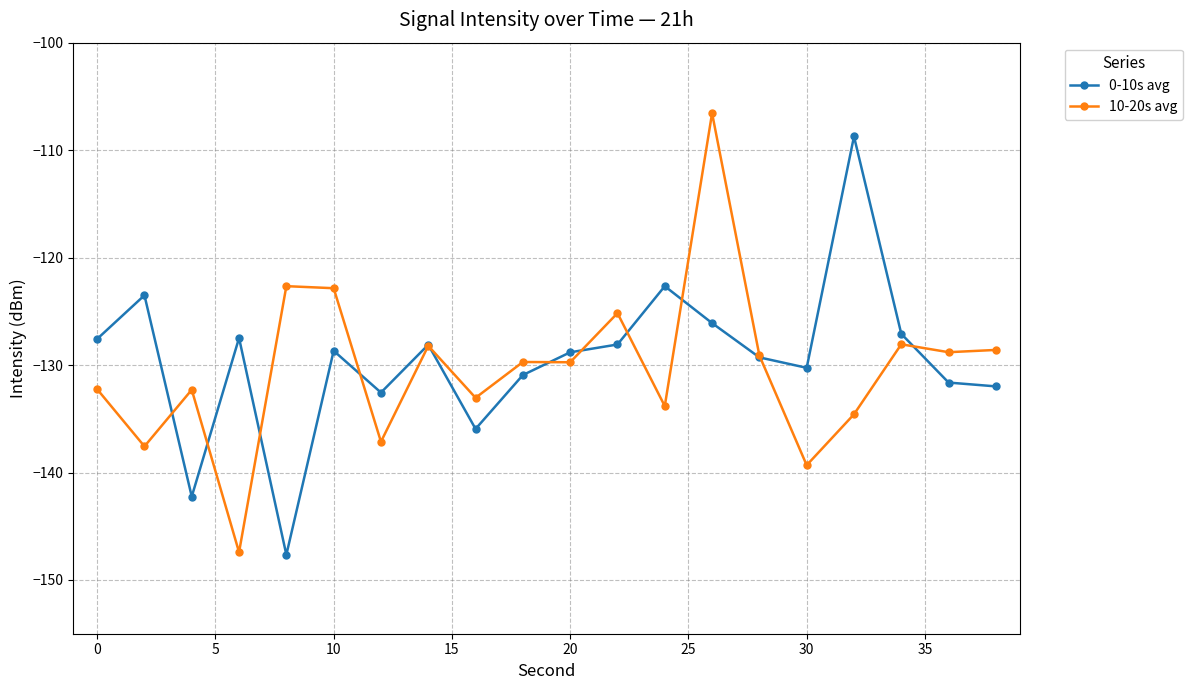

What is the minimum value shown in the chart?

-147.7